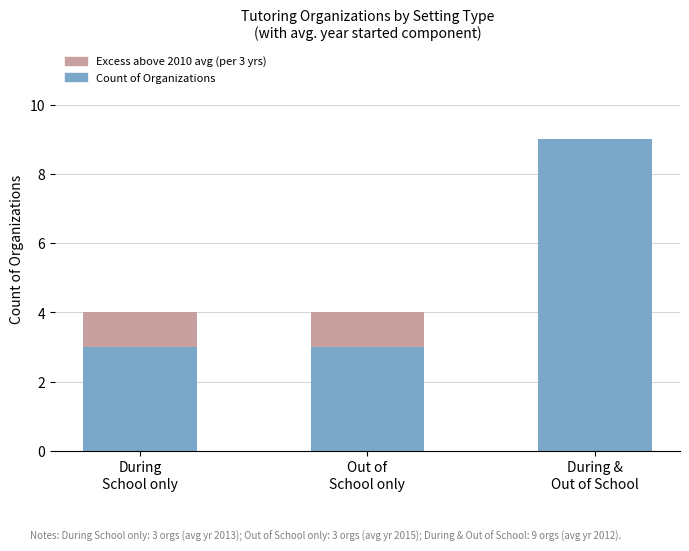

Are the bars grouped side by side (vs. stacked)?

No